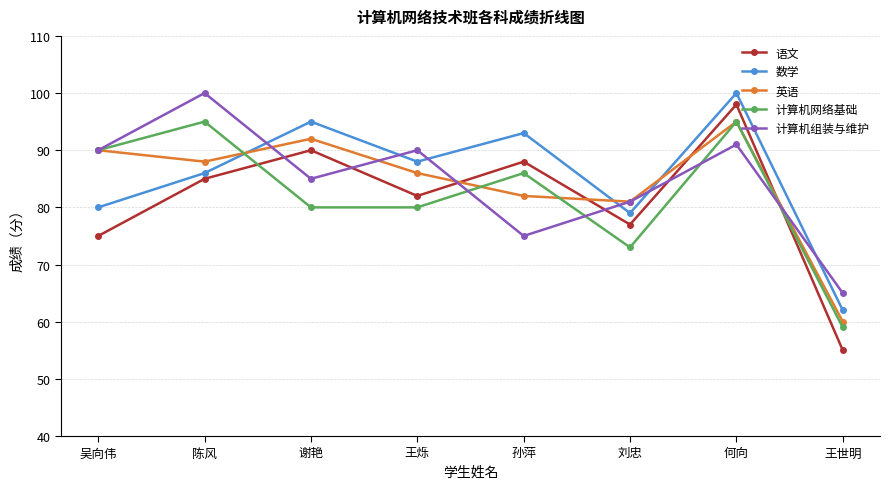

What are all the series names shown in the legend?

语文, 数学, 英语, 计算机网络基础, 计算机组装与维护